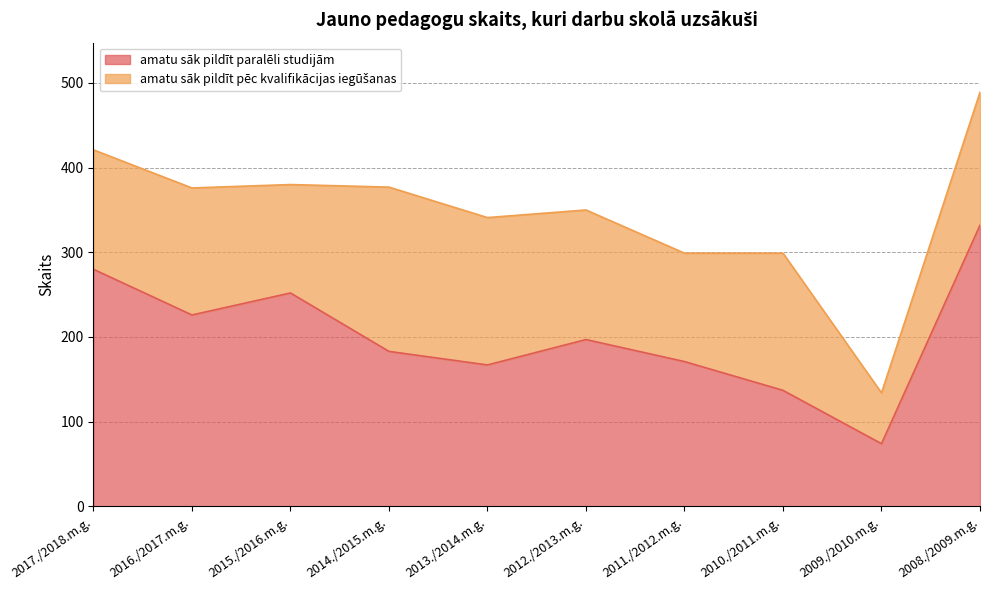

What is the maximum value shown in the chart?

332